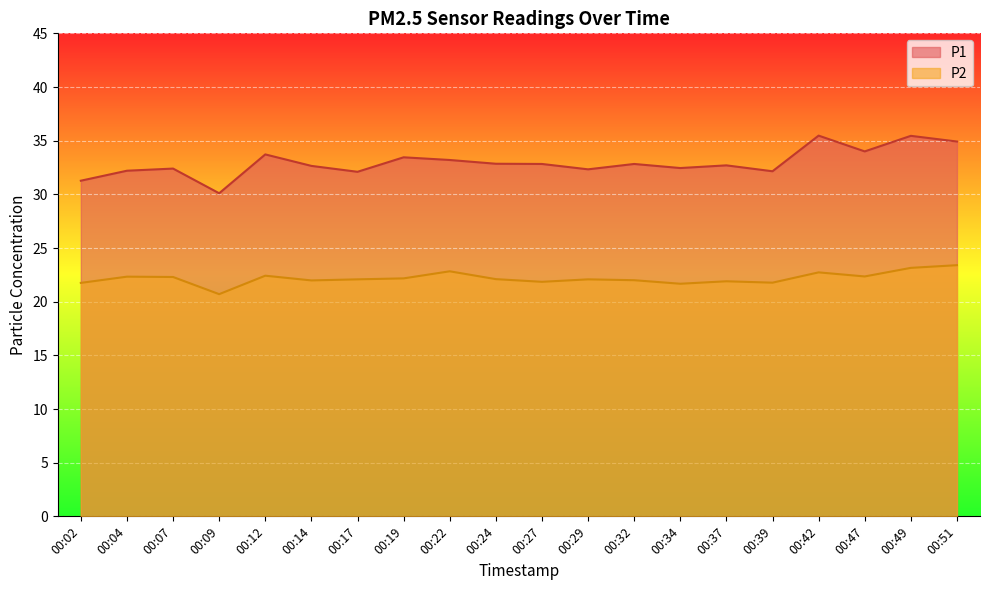

Where is P2 nearest to the value 22?

00:32